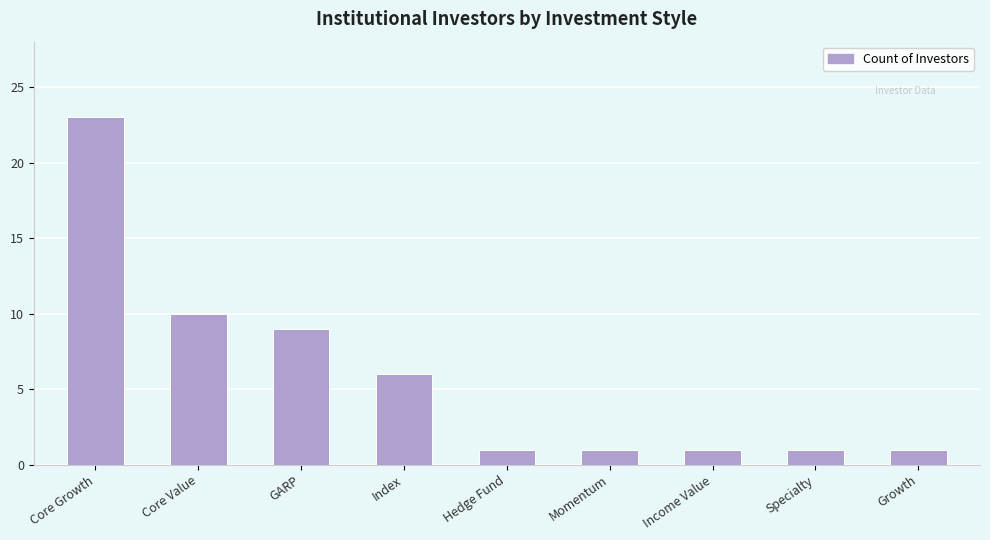

Reading left to right, transcribe all the data shown in this chart.

Core Growth=23	Core Value=10	GARP=9	Index=6	Hedge Fund=1	Momentum=1	Income Value=1	Specialty=1	Growth=1